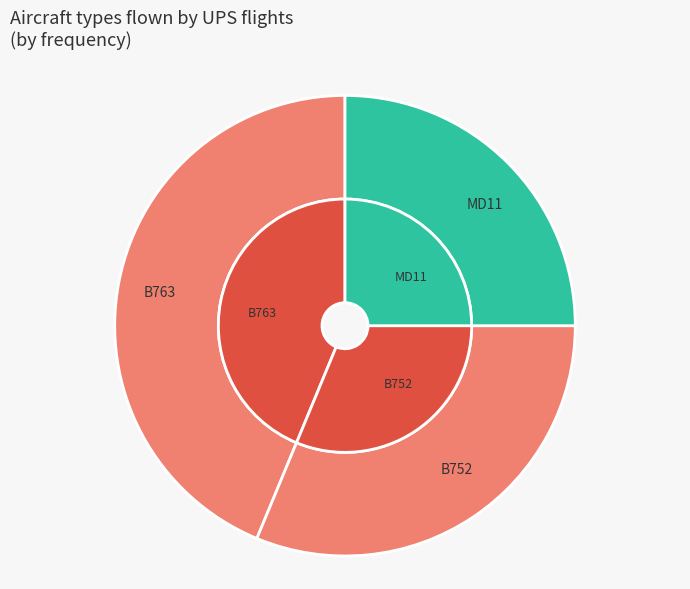

To the nearest percent, what is the difference between the MD11 and B752 slice percentages?

6%